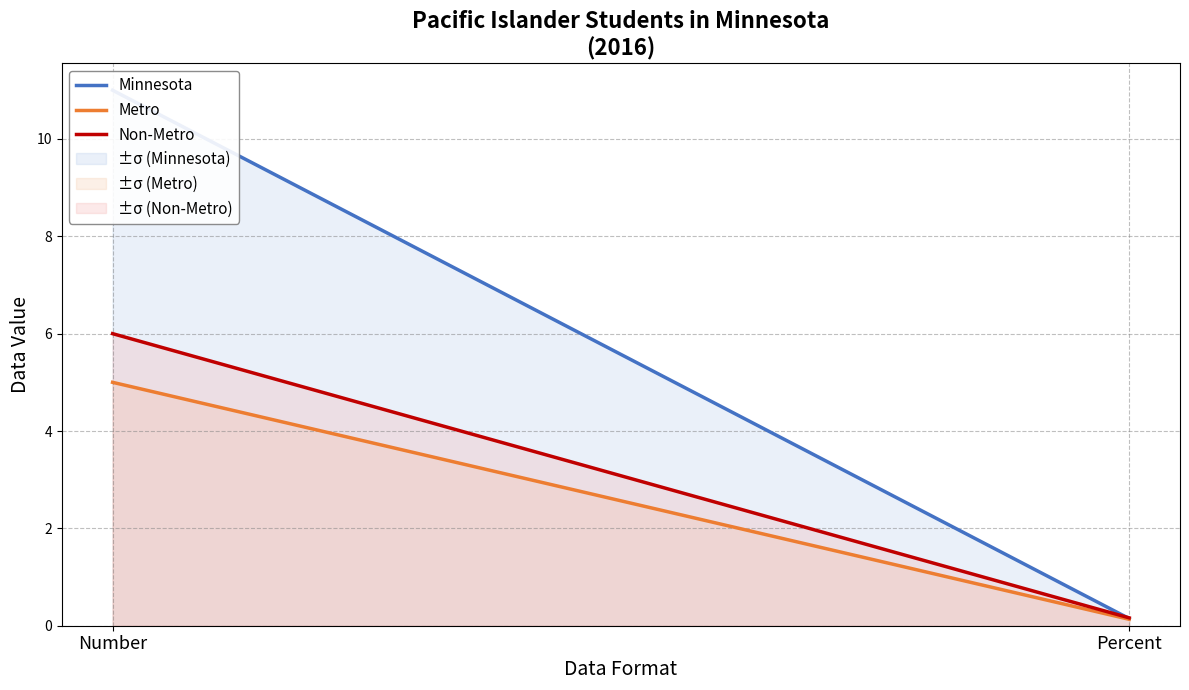

What is the spread (max minus min) of values at Number?

6.0